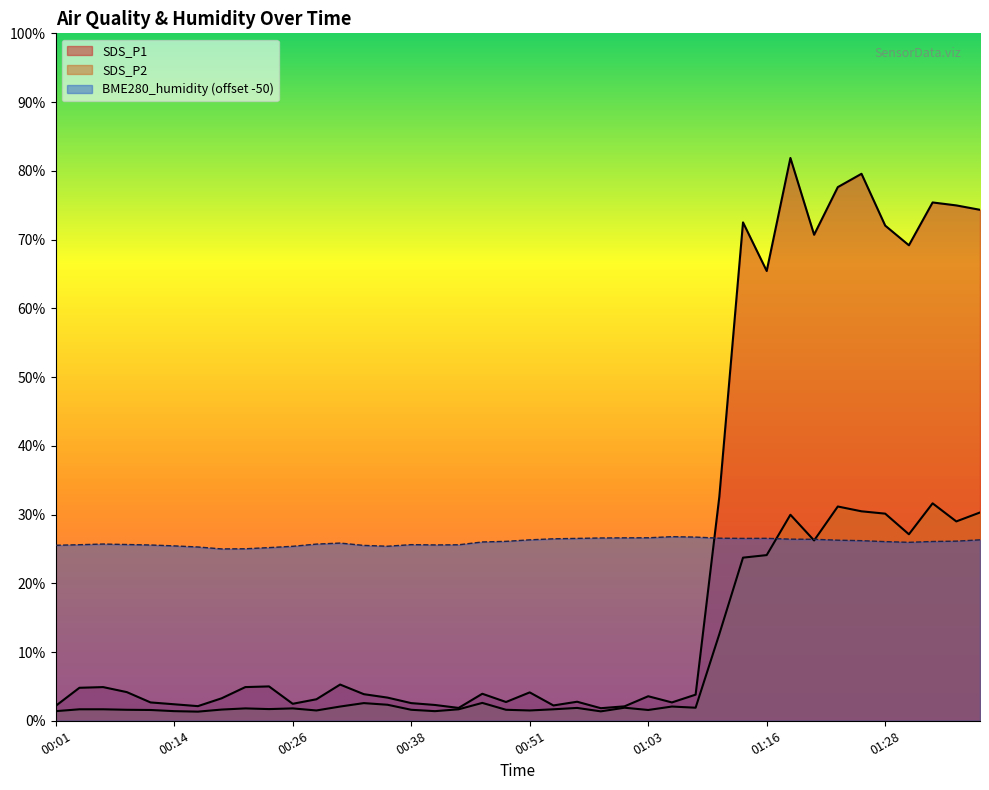

Where does the SDS_P1 series first go above 3?

00:04